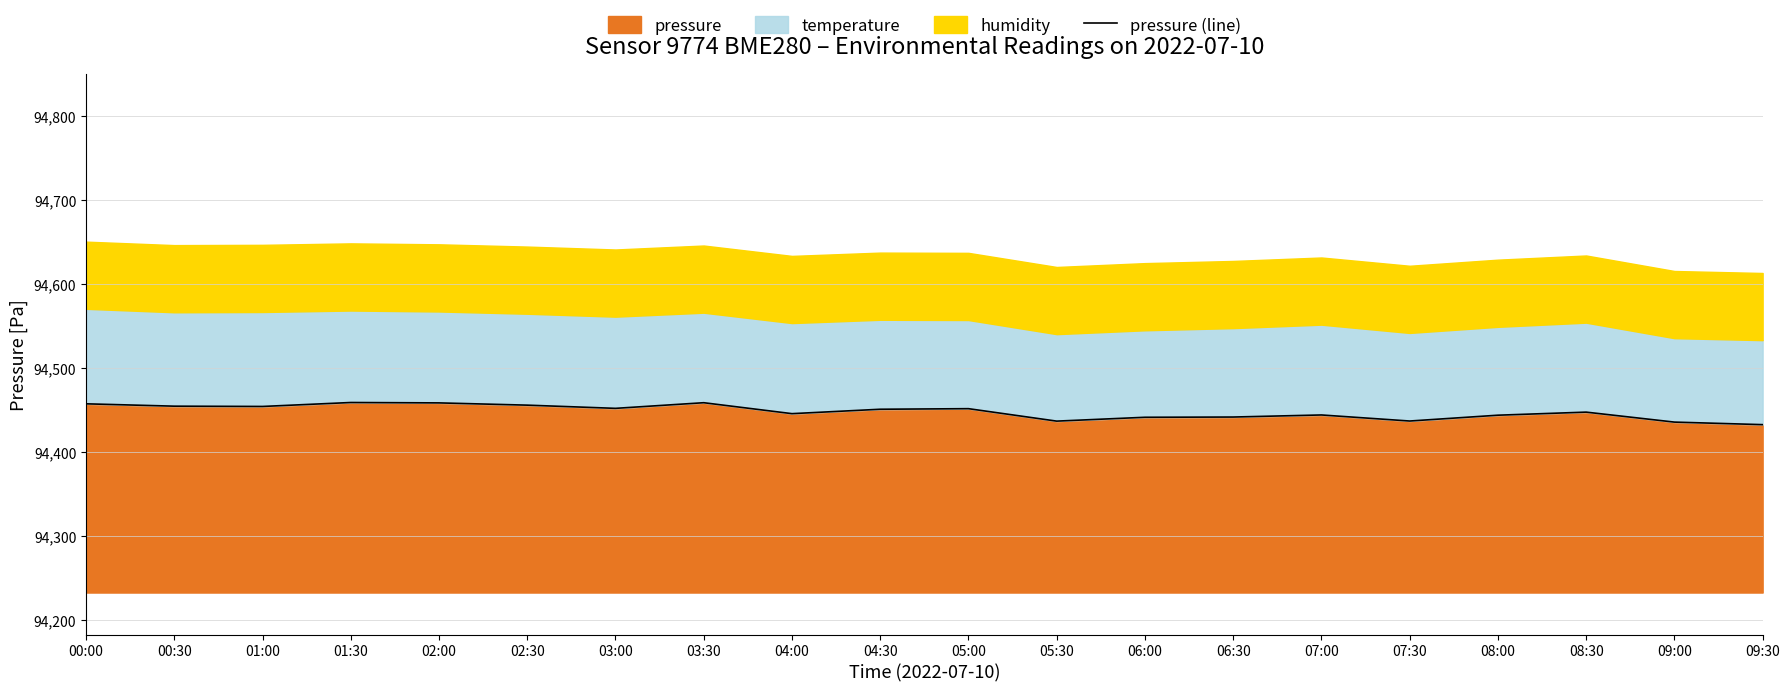

Rank the categories by value from highest to lowest.

01:30, 03:30, 02:00, 00:00, 02:30, 00:30, 01:00, 03:00, 05:00, 04:30, 08:30, 04:00, 07:00, 08:00, 06:30, 06:00, 07:30, 05:30, 09:00, 09:30